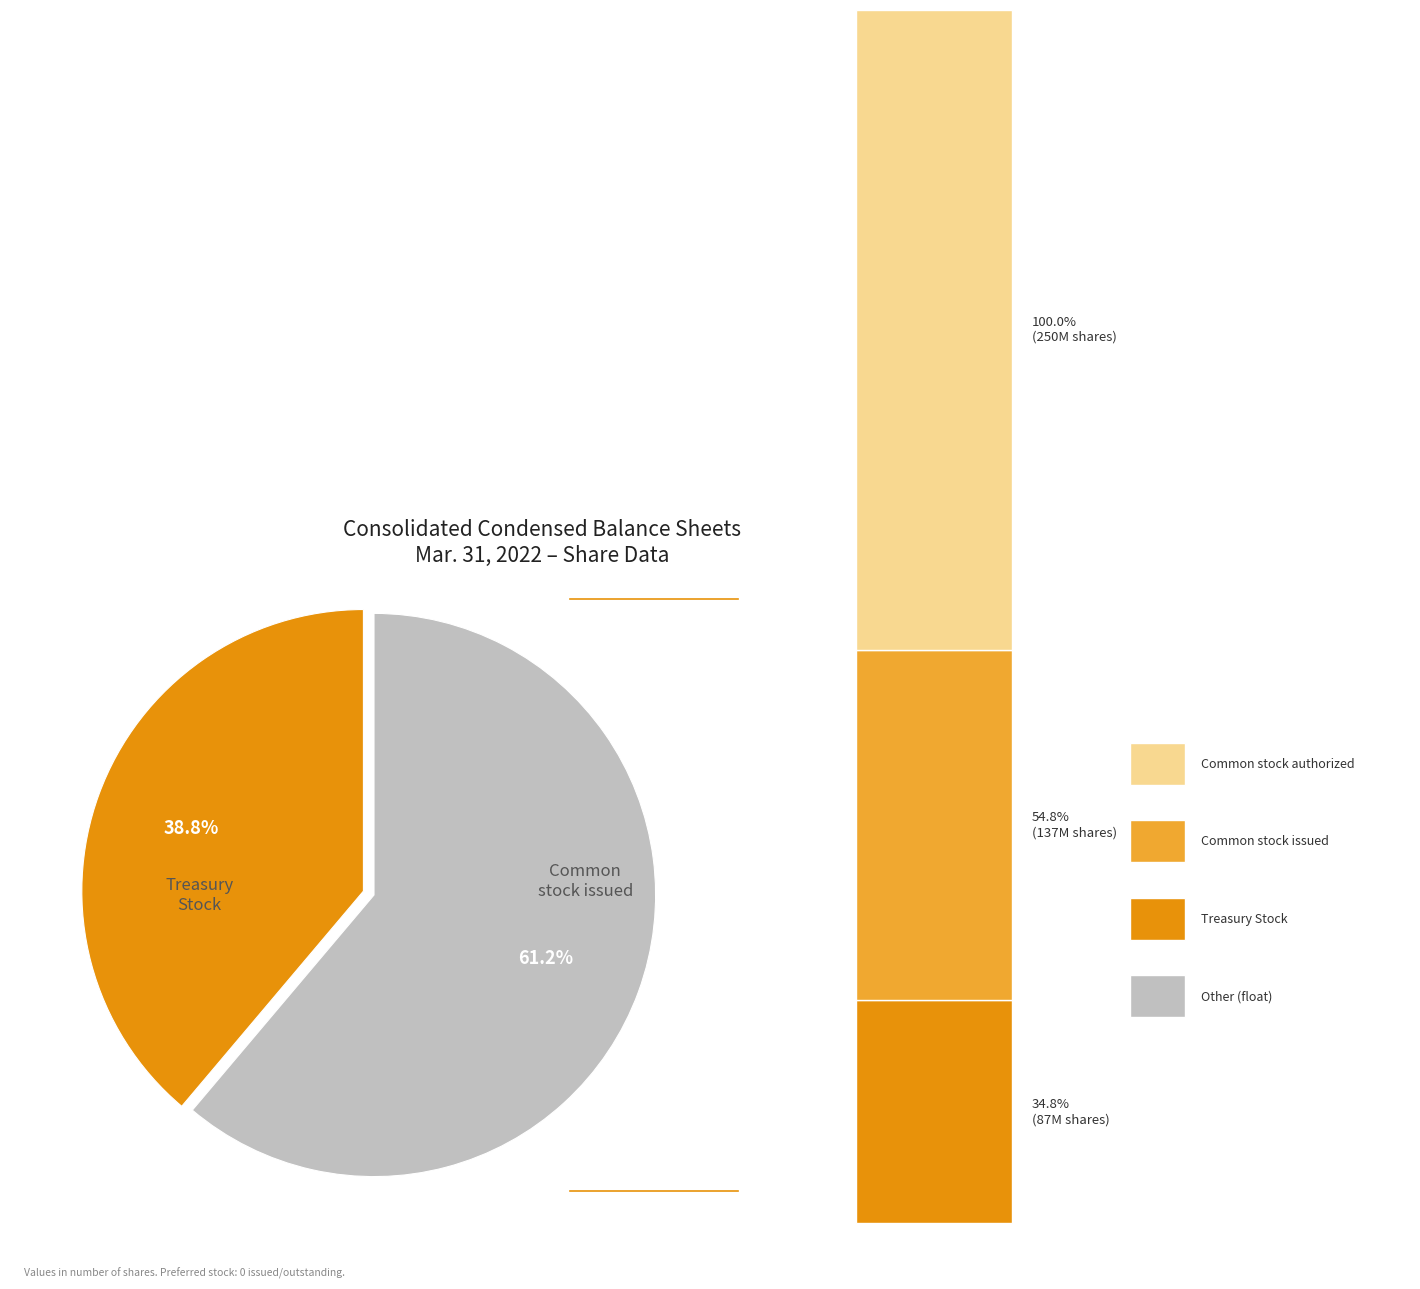

Count the number of slices in the pie.

2